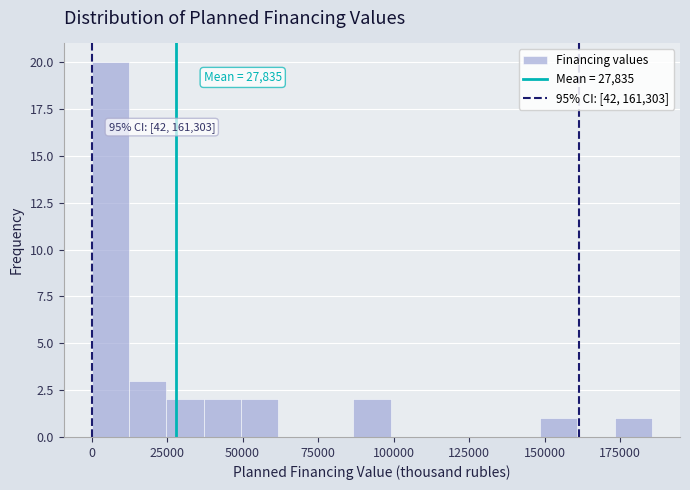

Read against the x-axis, roughly where is the centre of the tallest bar?

5000